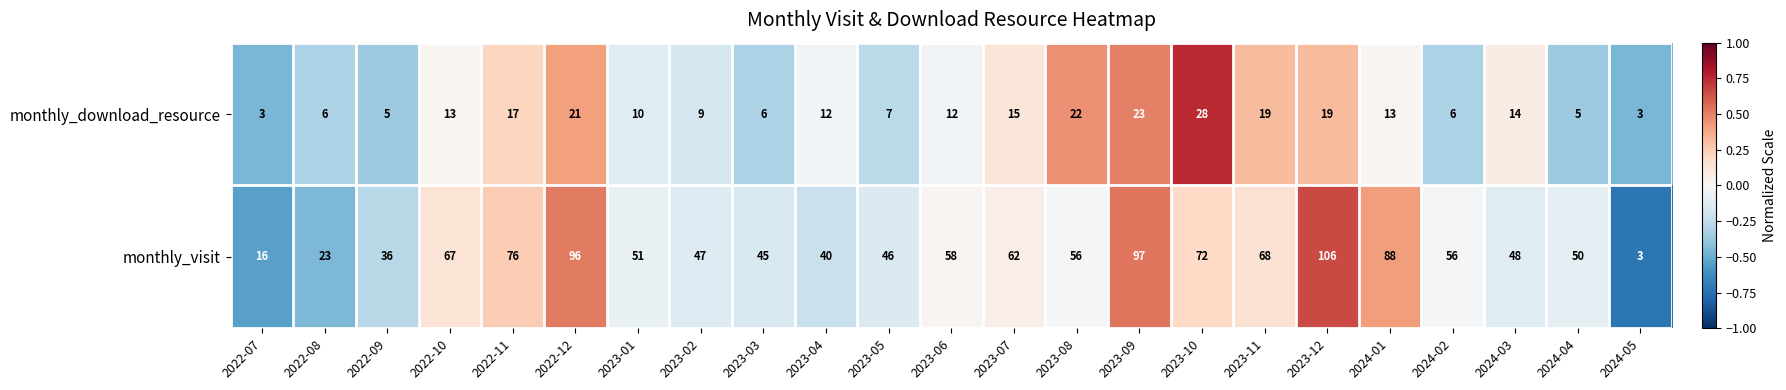

The value of monthly_visit at 2022-10 is 113. True or false?

False